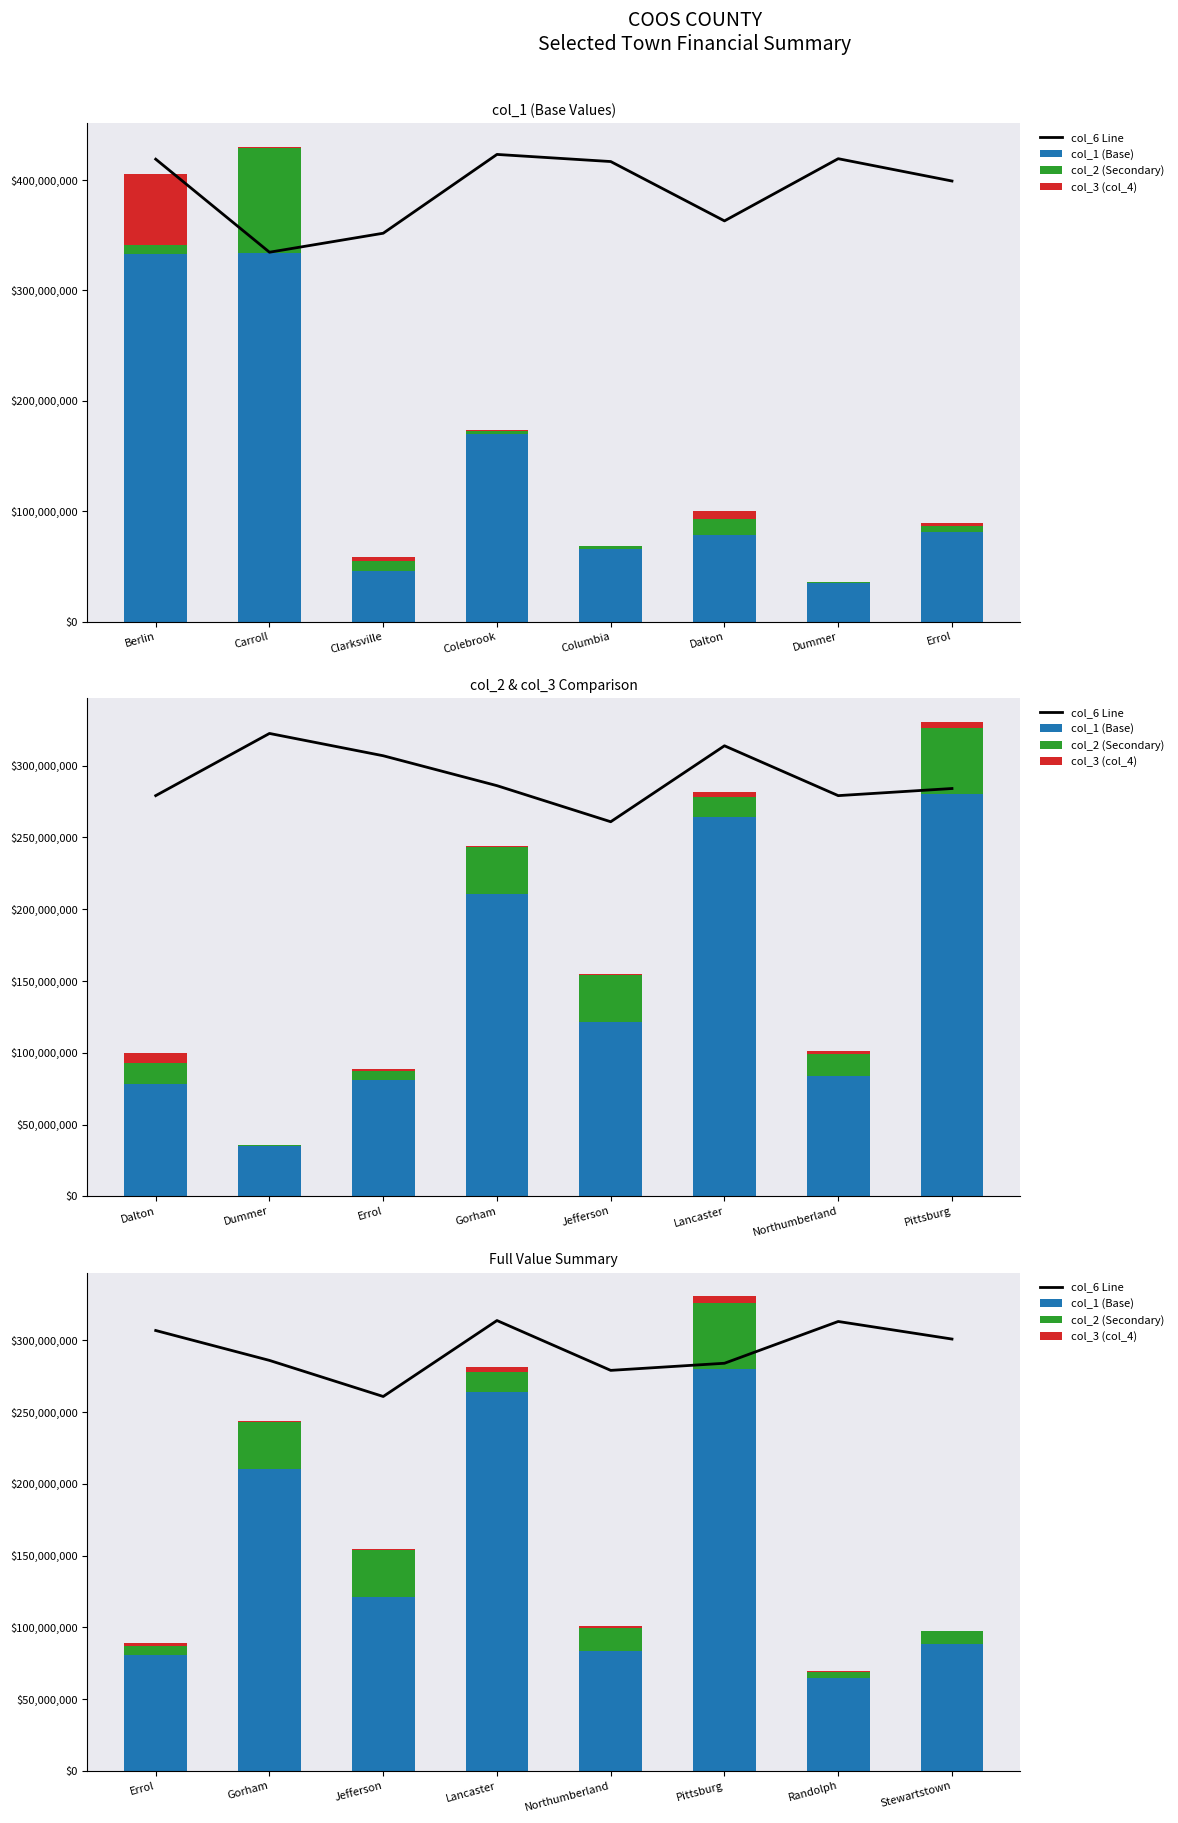

Rank the series by their maximum value, from highest to lowest.

col_6 Line, col_1 (Base), col_2 (Secondary), col_3 (col_4)